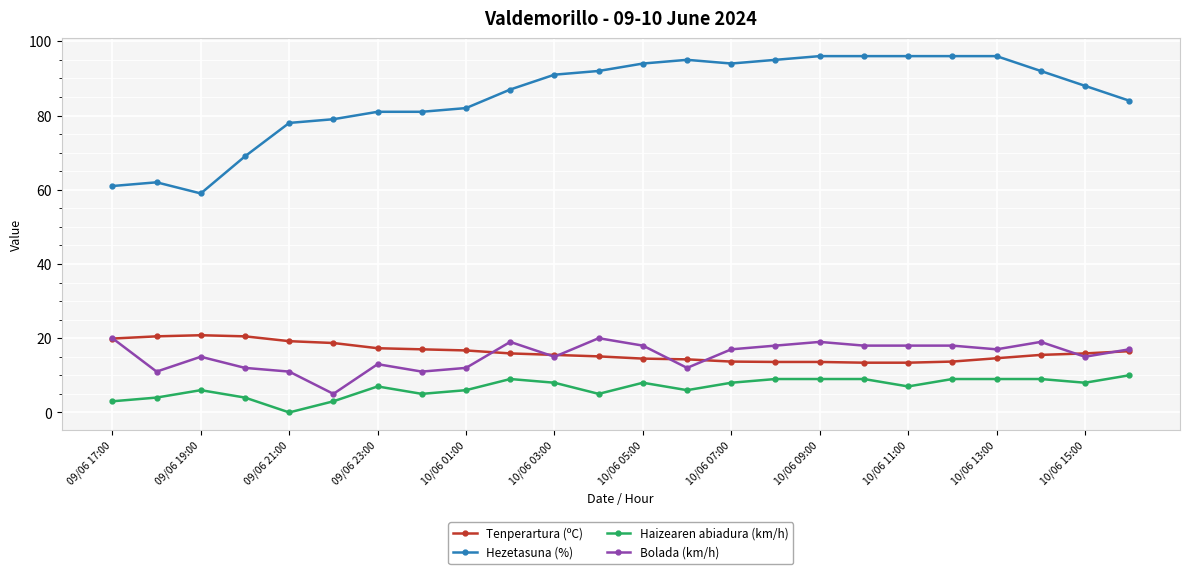

True or false: Tenperartura (ºC) and Haizearen abiadura (km/h) cross at least once.

False